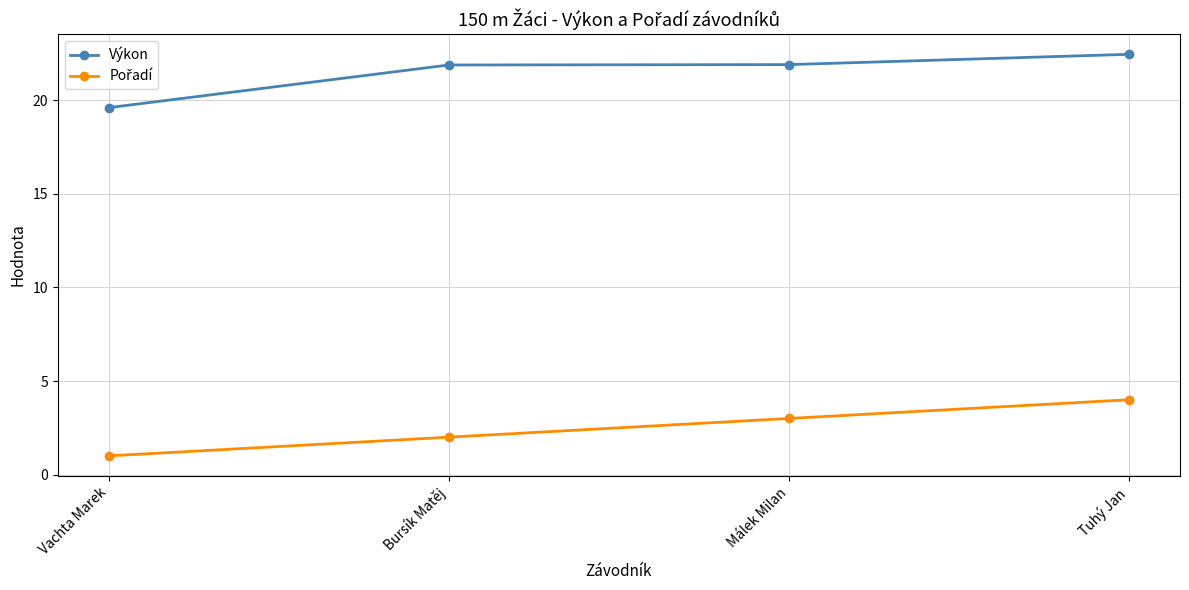

What is the minimum value for Výkon?

19.6